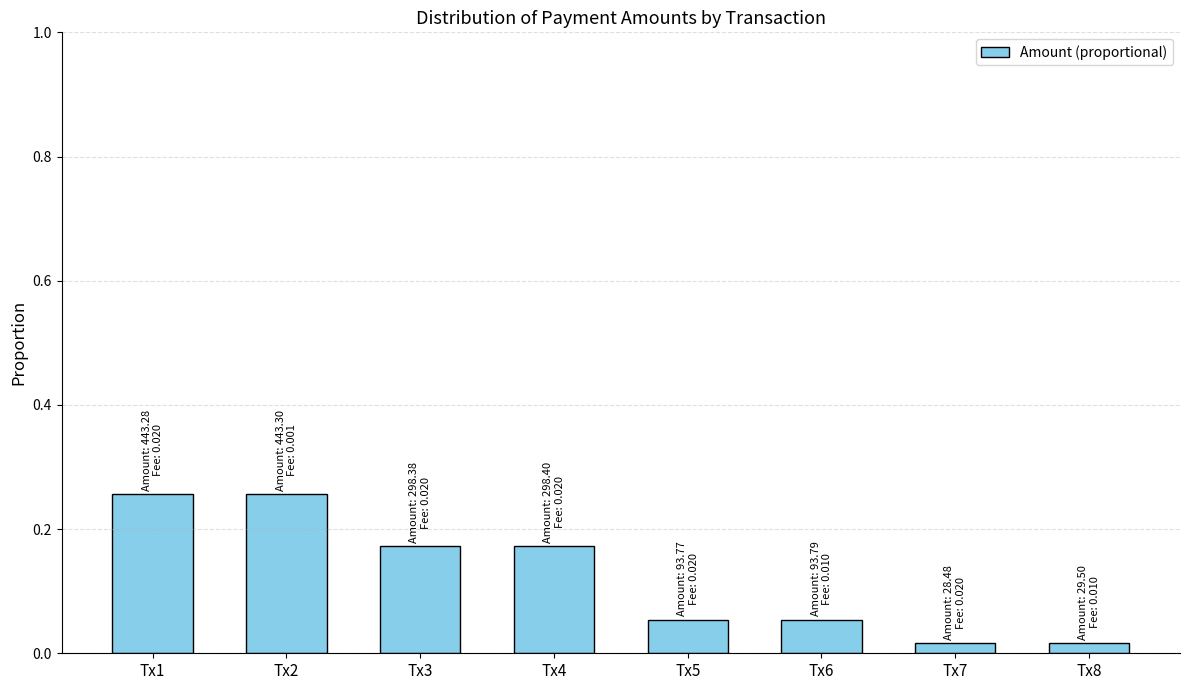

Is it true that the value at Tx6 is 0.0?

False